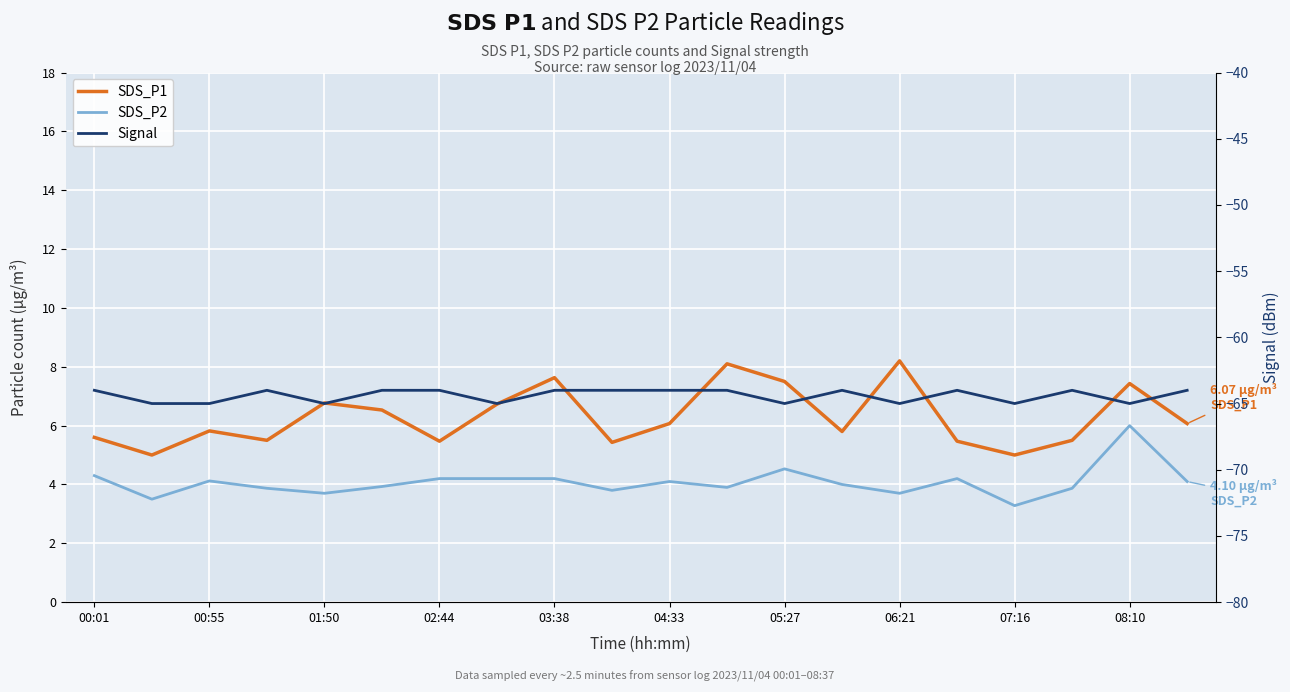

At which category does the chart reach its minimum across all series?

00:55